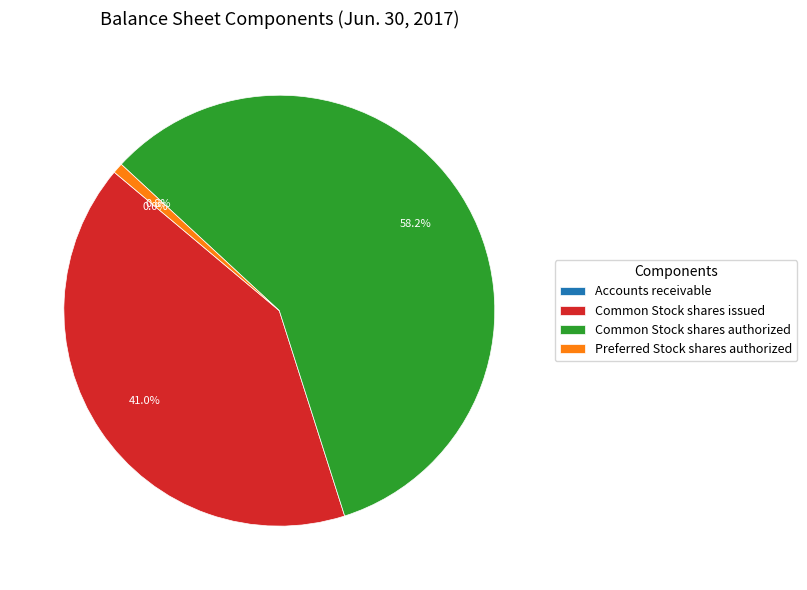

What is the ratio of the value at Common Stock shares issued to the value at Common Stock shares authorized?

0.7